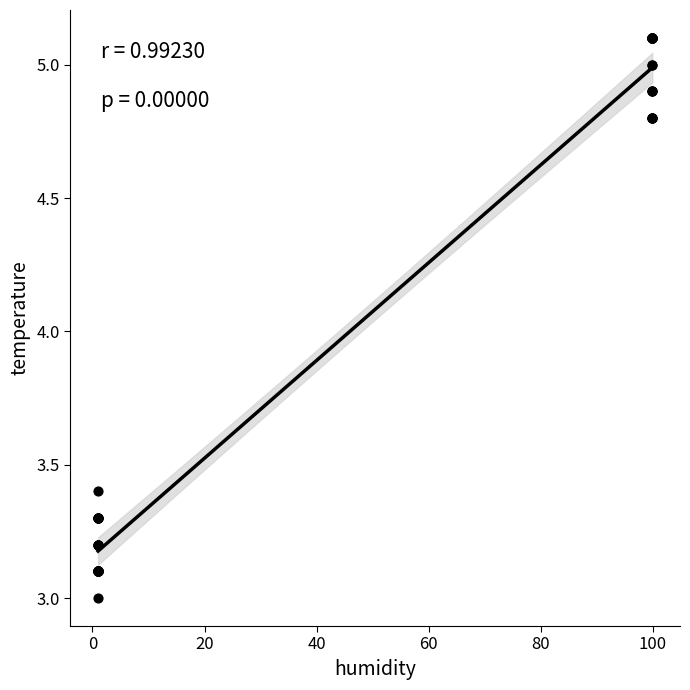

What Y value in the scatter plot is closest to 4?

3.4